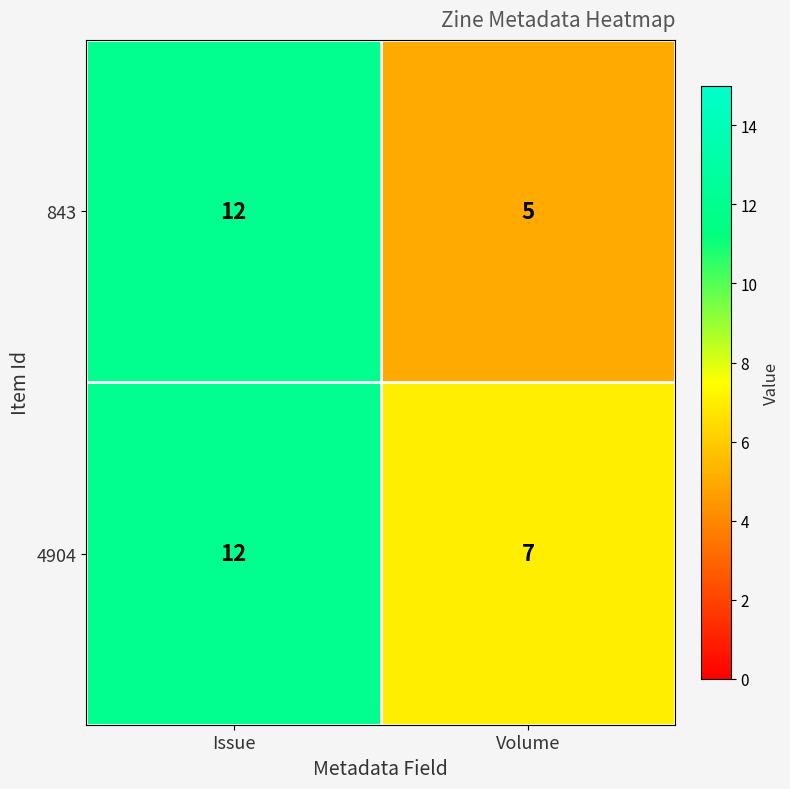

Which series changed the most between Issue and Volume?

843